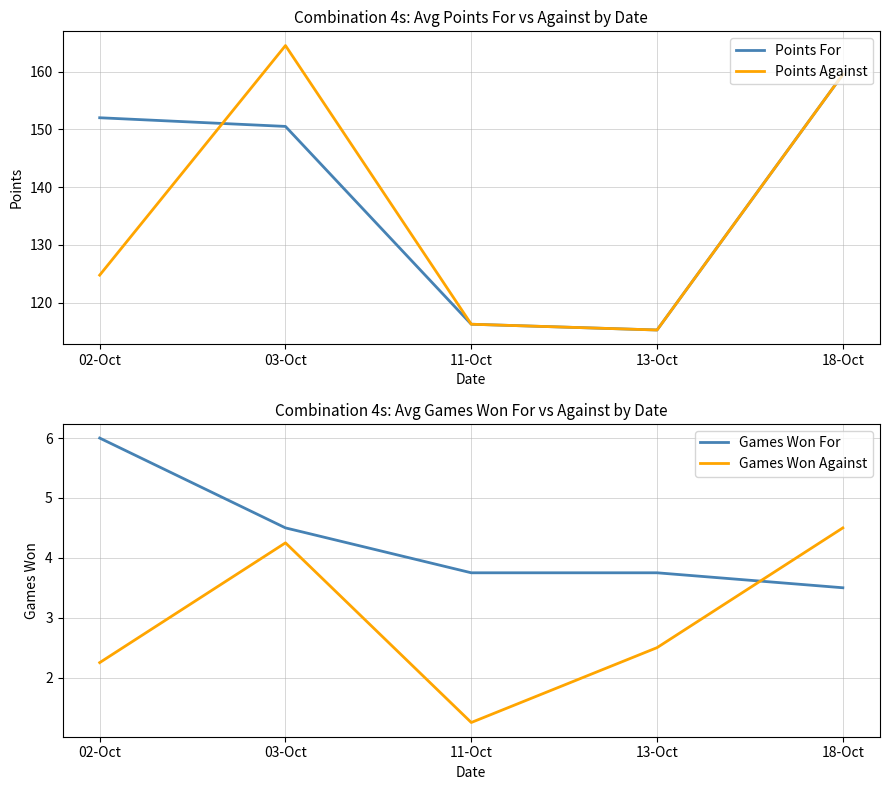

True or false: Games Won Against and Points For intersect in this chart.

False